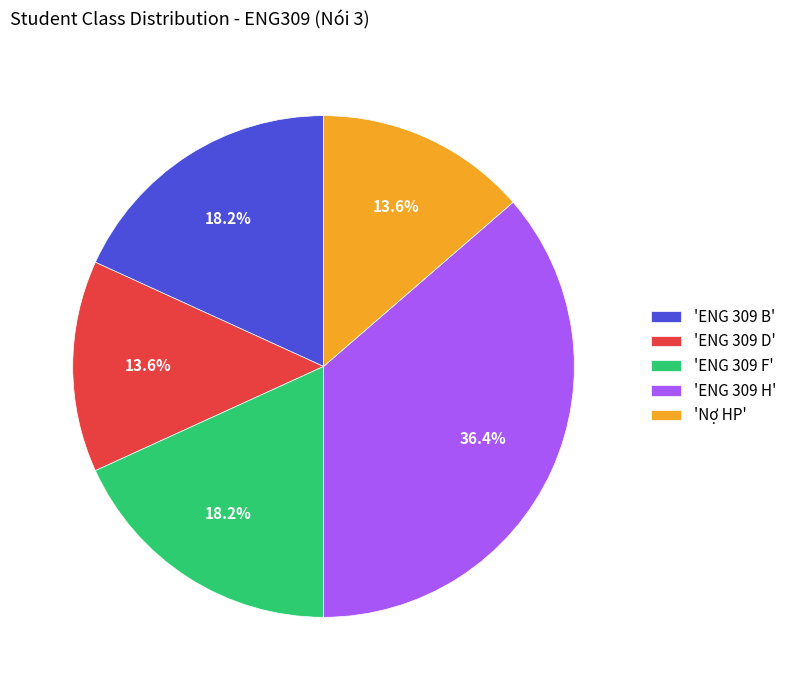

Approximately how many times larger is the value at 'ENG 309 F' compared to 'ENG 309 H'?

0.5